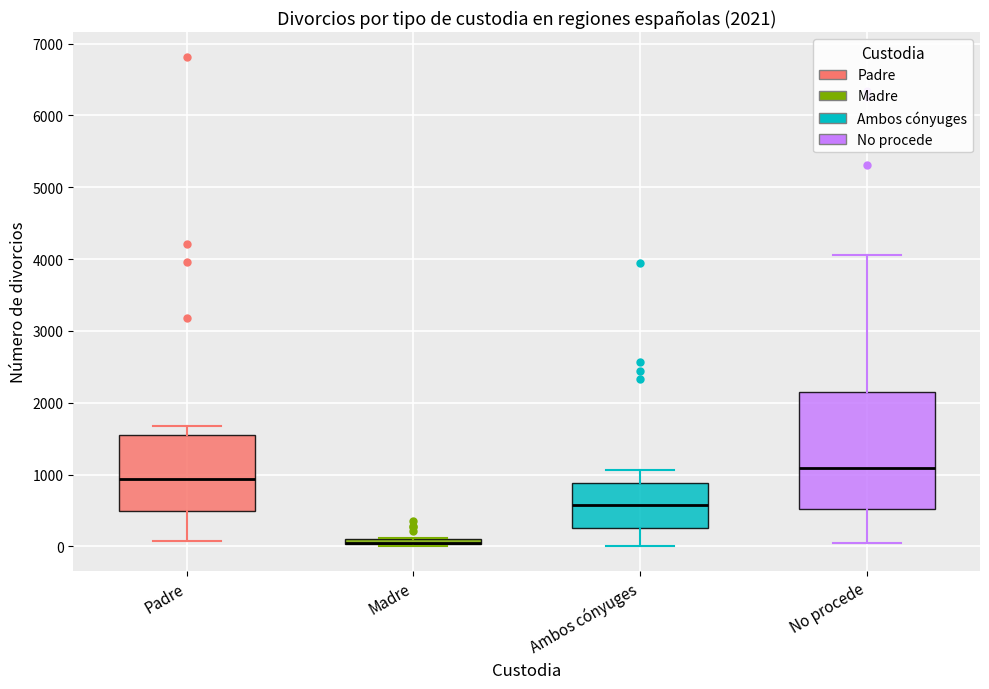

Which box is the tallest, from its lower edge to its upper edge?

No procede